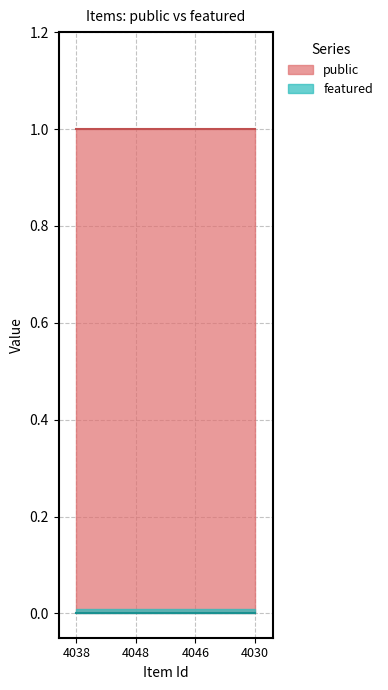

True or false: featured and public intersect in this chart.

False